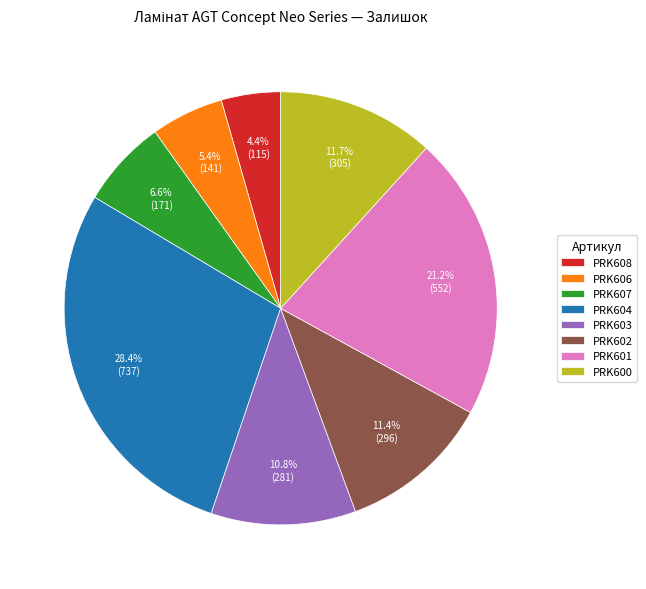

True or false: PRK603 accounts for 1% of the total.

False